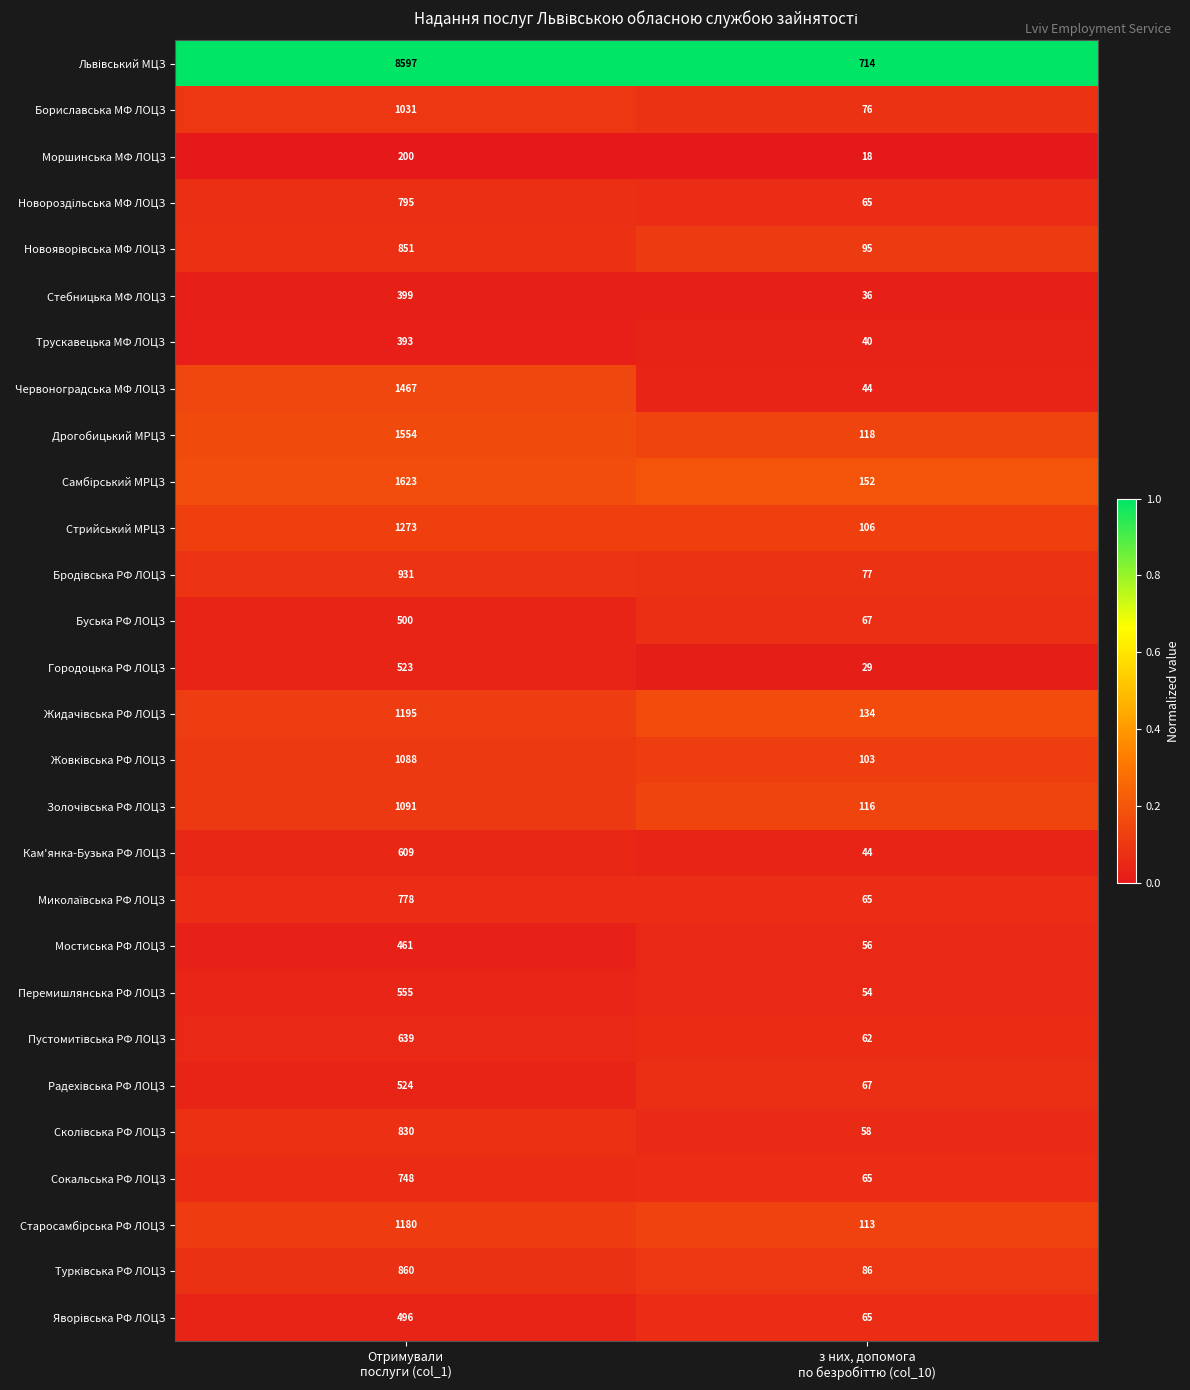

What is the minimum value for Червоноградська МФ ЛОЦЗ?

44